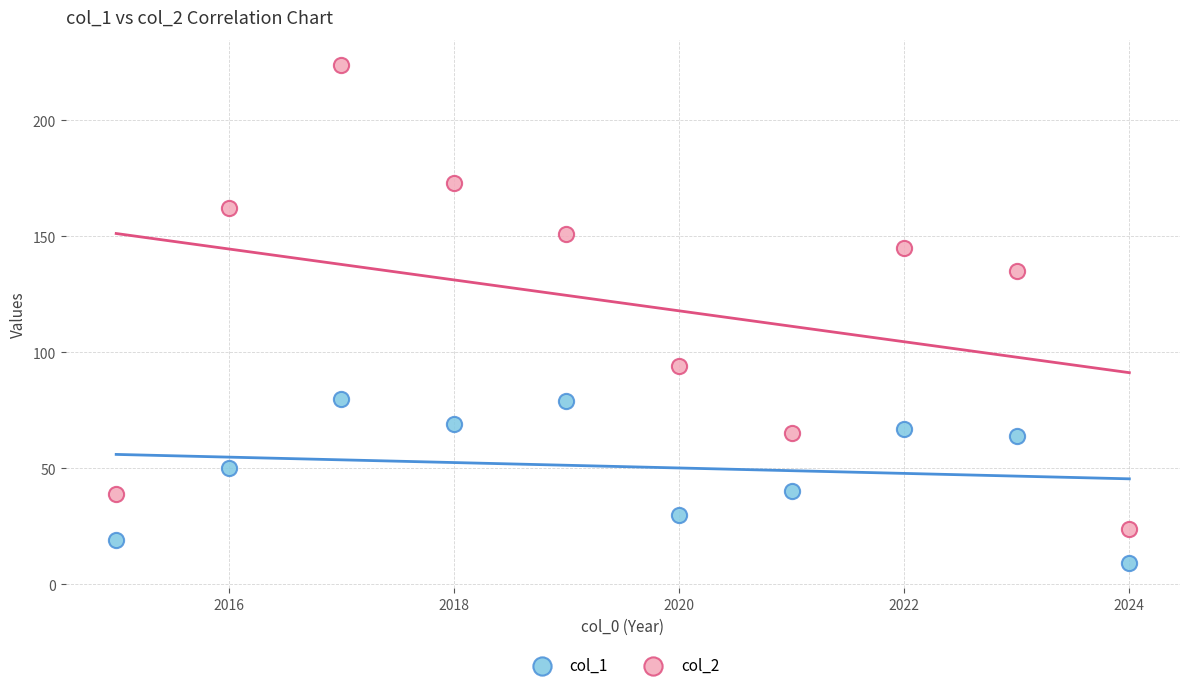

Across all data points, what is the range of Y values (max minus min)?

215